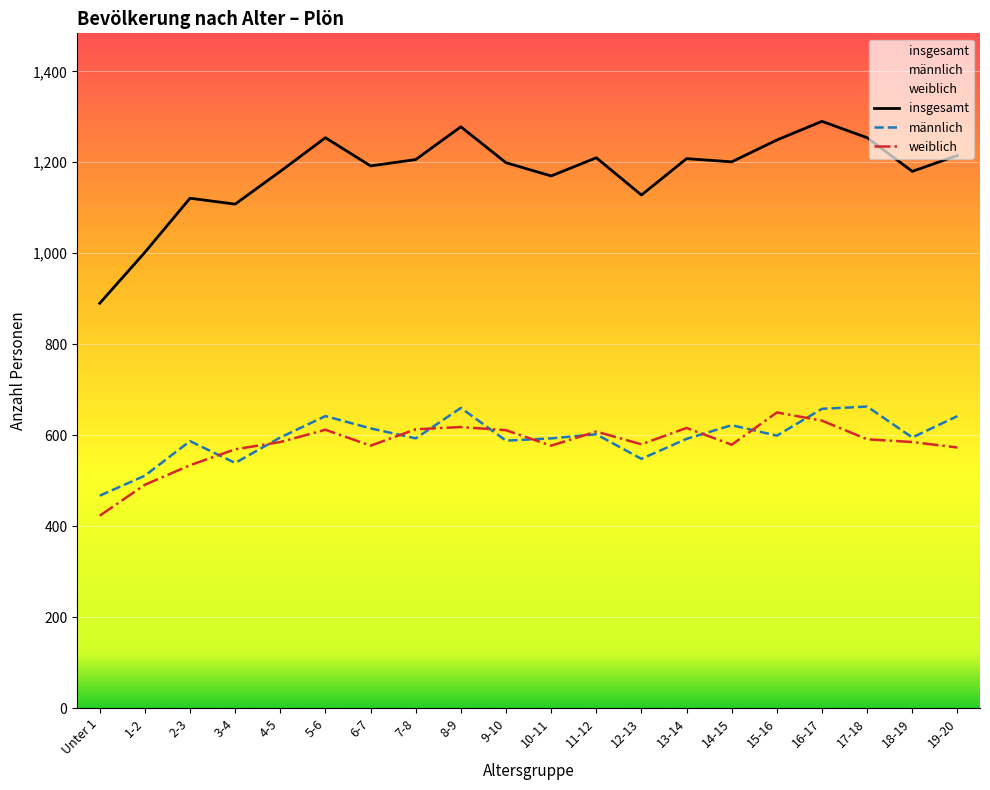

True or false: weiblich has more than 2 interior local peaks.

True